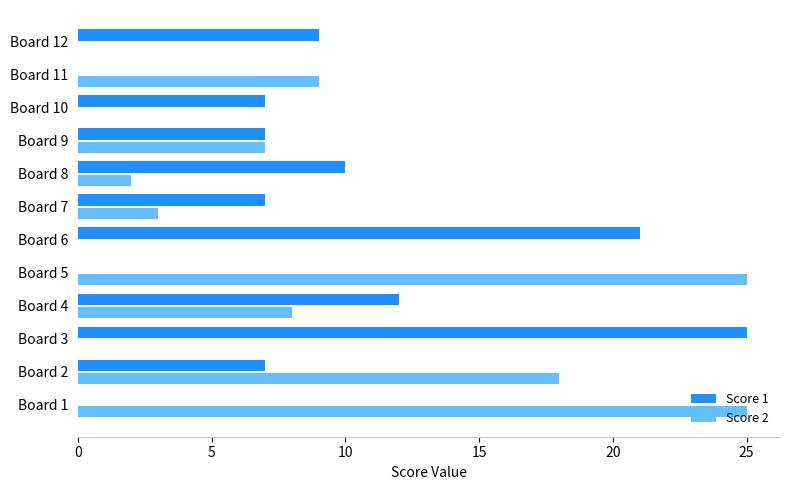

Which series has the largest total across all categories?

Score 1